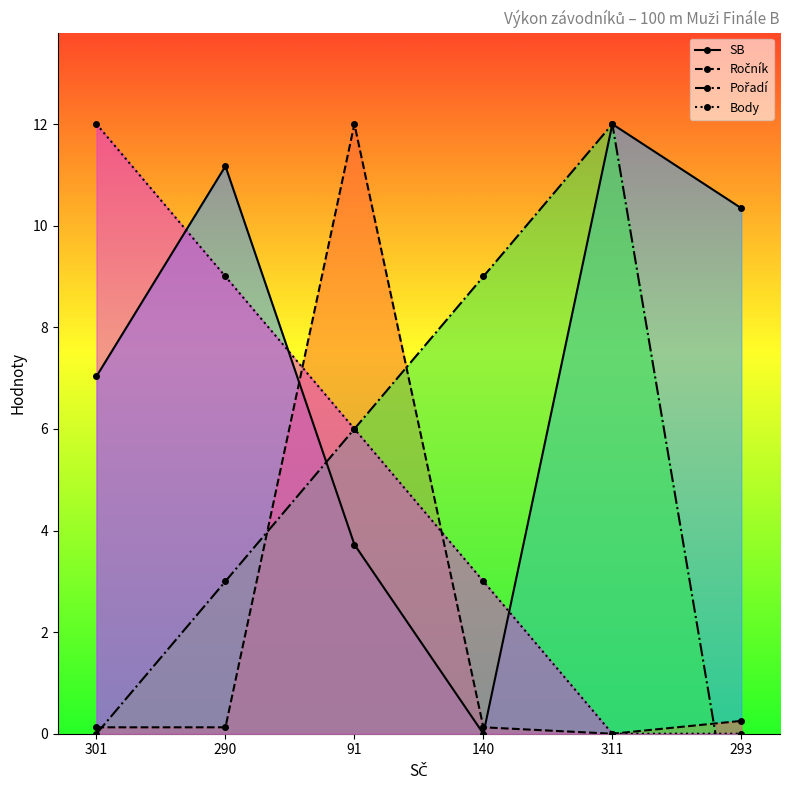

What are all the series names shown in the legend?

SB, Ročník, Pořadí, Body